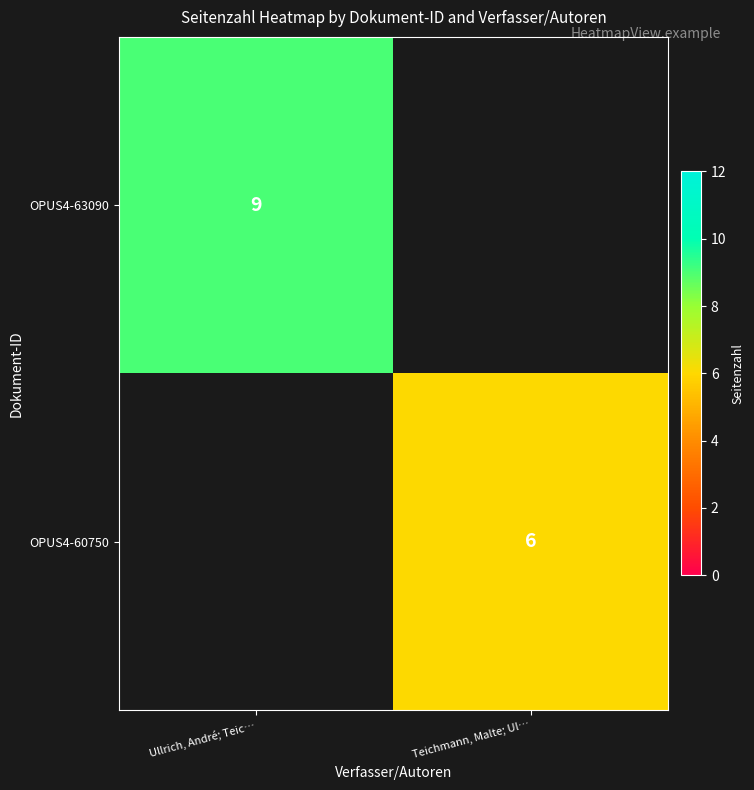

What is the difference between the highest and lowest values at Teichmann, Malte; Ul…?

6